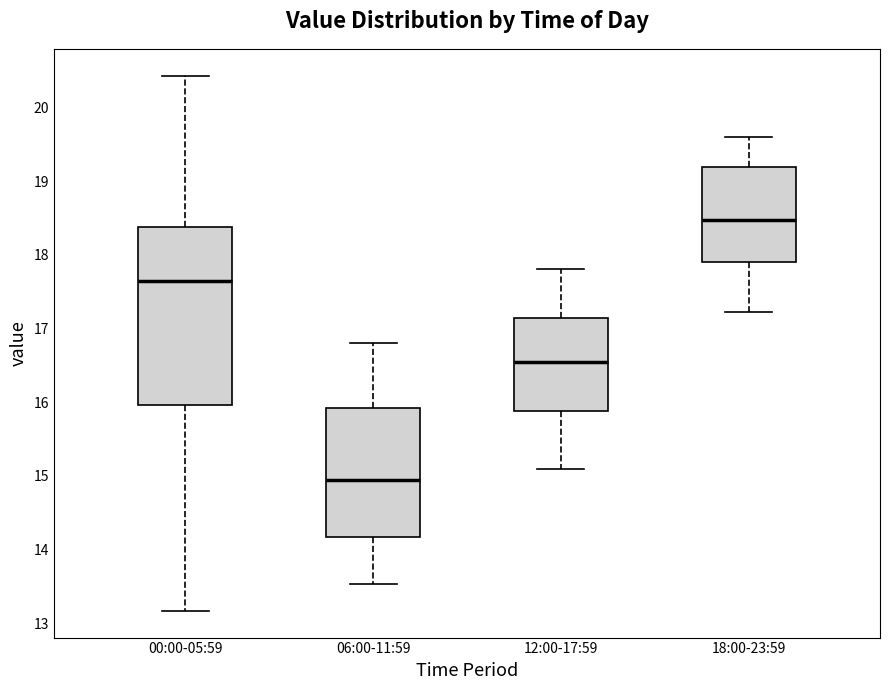

Comparing the boxes themselves (not the whiskers), which one is the tallest?

00:00-05:59